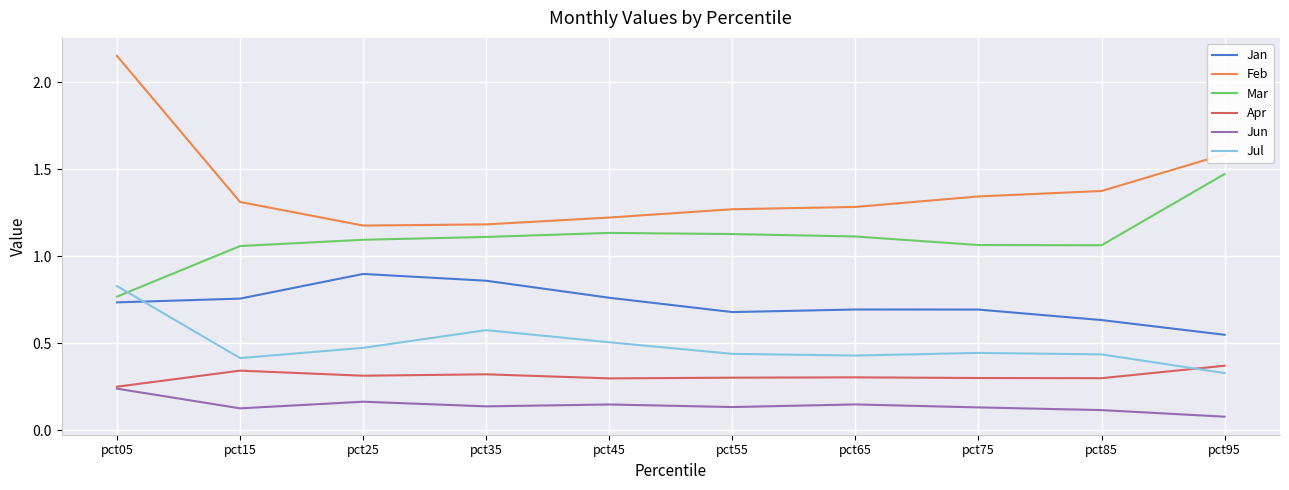

At which category is the sum across all series the highest?

pct05